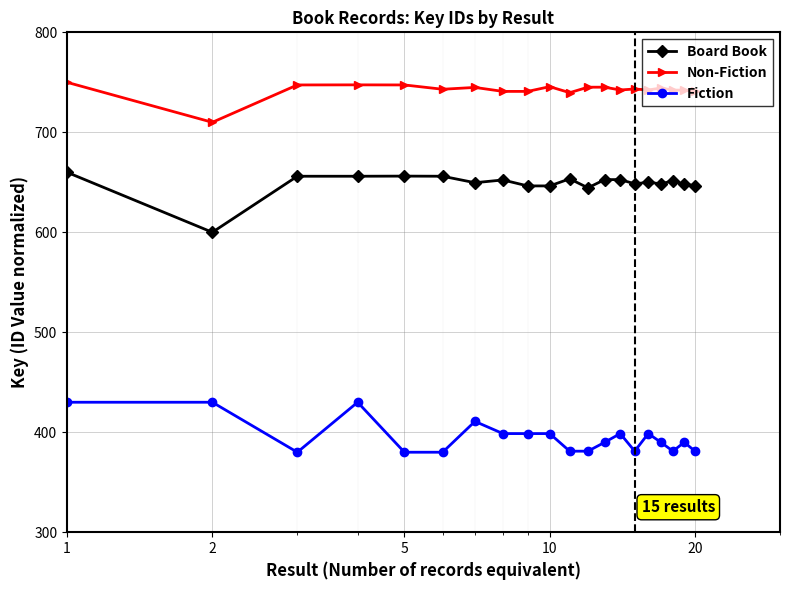

What is the lowest value of the Board Book series?

600.0